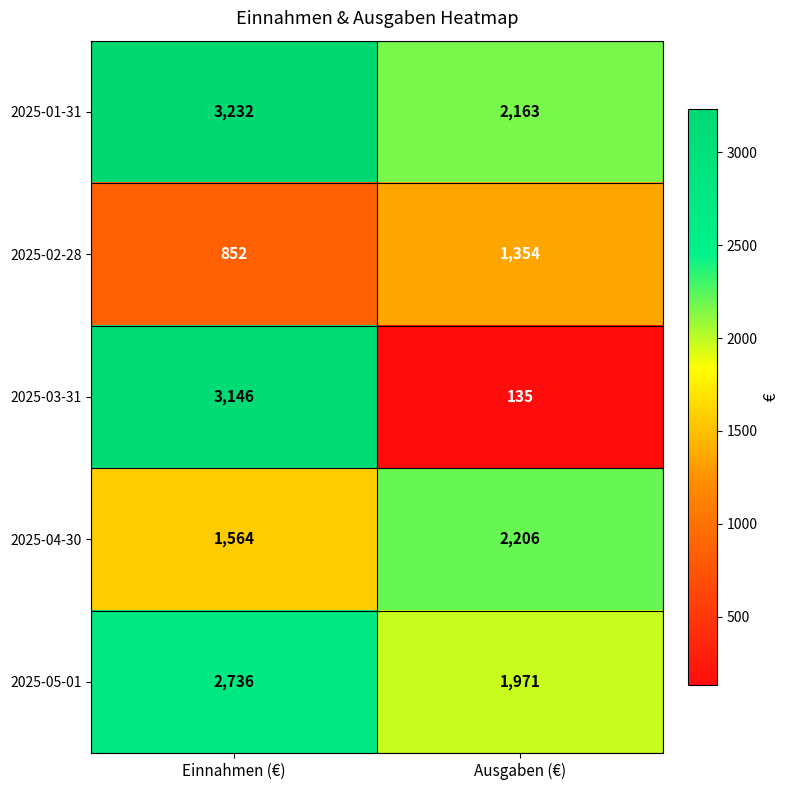

At how many categories does at least one series exceed 1219?

2